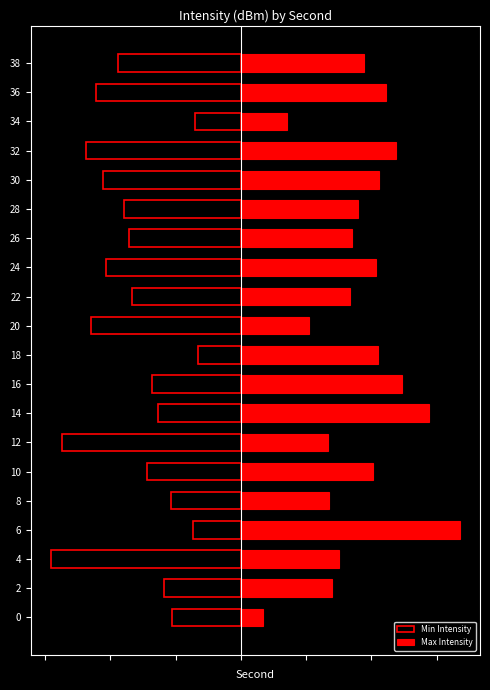

How many bars are there in total?

40